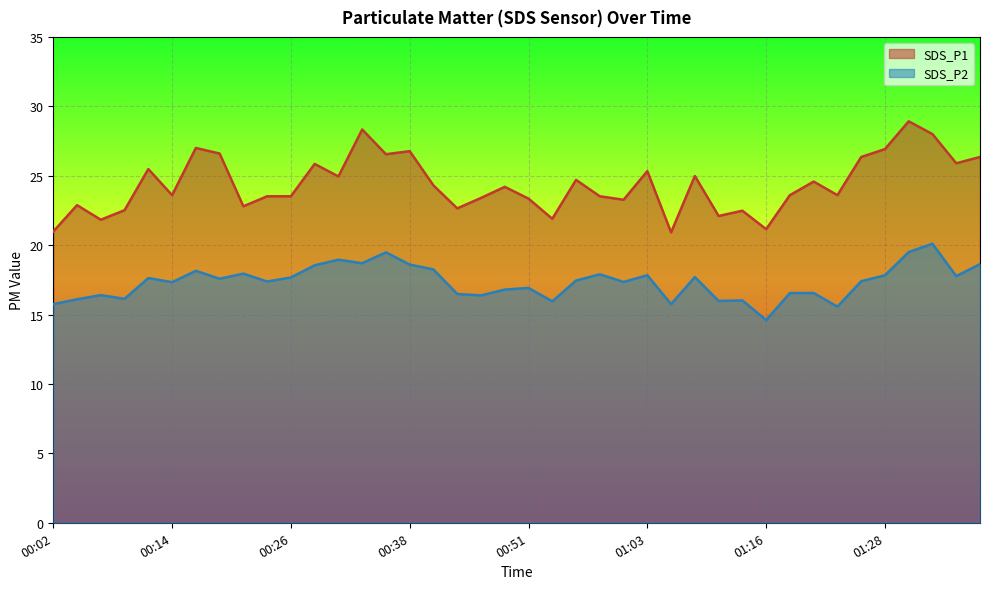

List the labels in order of SDS_P1 value, largest first.

01:31, 00:33, 01:33, 00:16, 01:28, 00:38, 00:19, 00:36, 01:26, 01:39, 01:36, 00:28, 00:11, 01:03, 01:08, 00:31, 00:55, 01:21, 00:41, 00:48, 00:14, 01:18, 01:23, 00:23, 00:26, 00:58, 00:46, 00:51, 01:00, 00:04, 00:21, 00:43, 00:09, 01:13, 01:10, 00:53, 00:06, 01:16, 00:02, 01:05